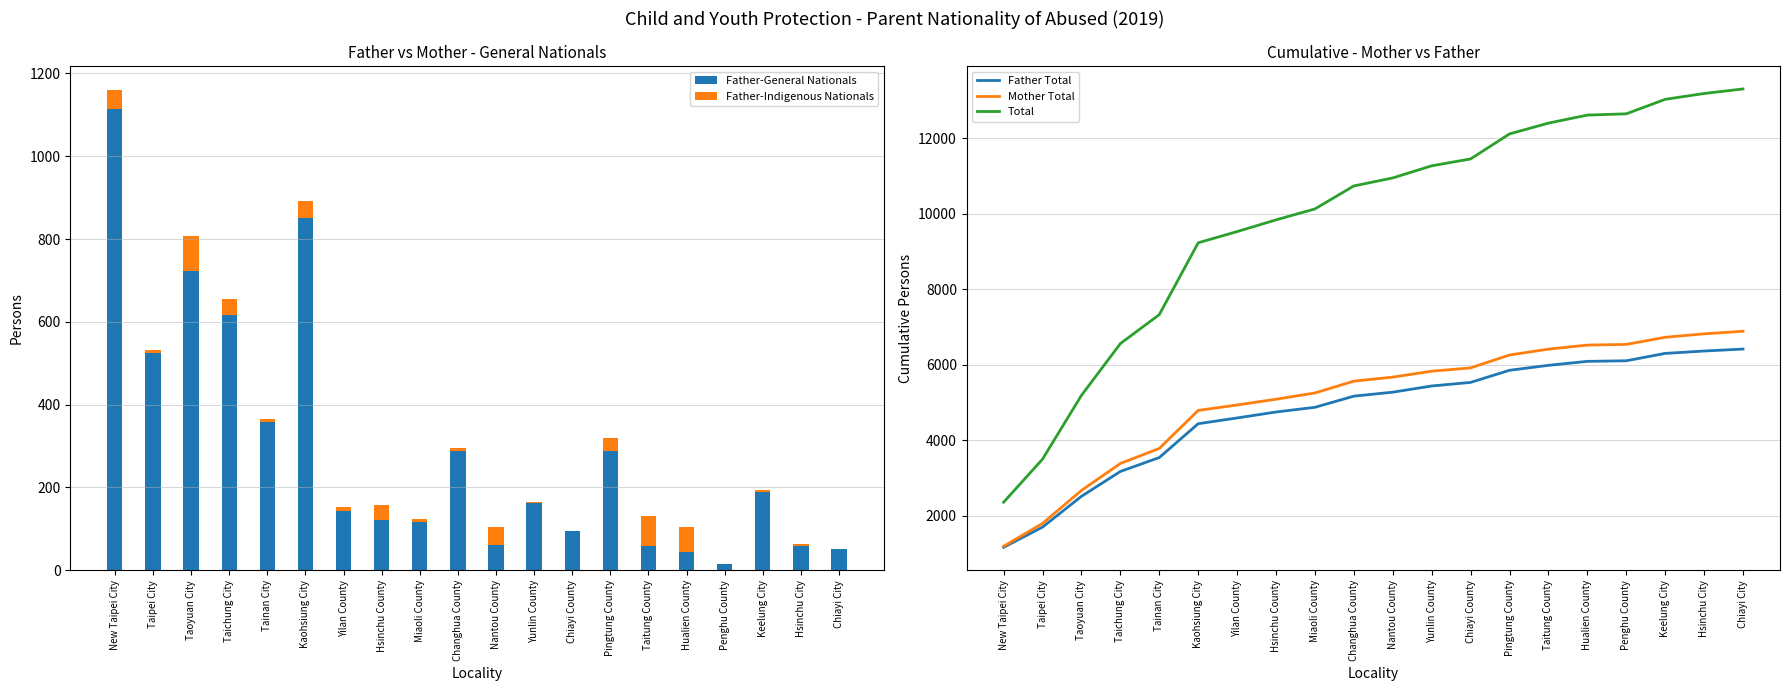

Which series has the largest total across all categories?

Total